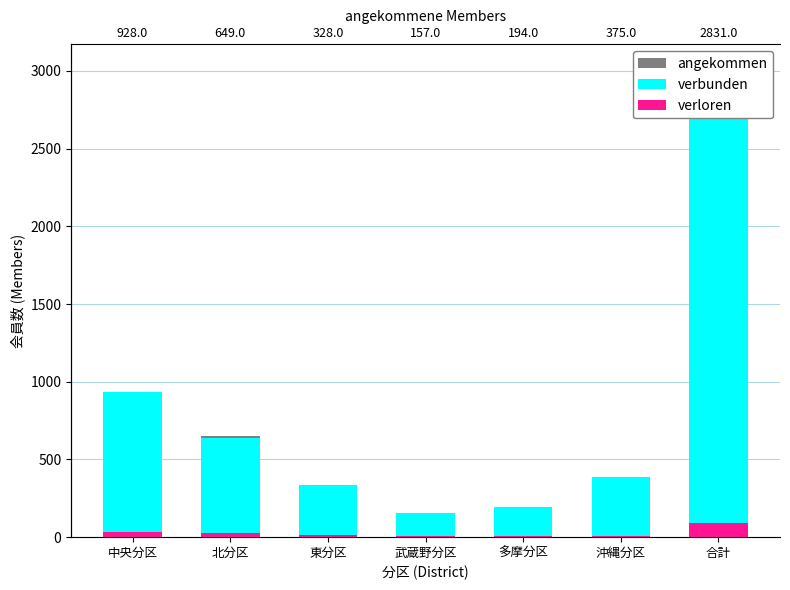

Which series has the largest range (max minus min)?

verbunden